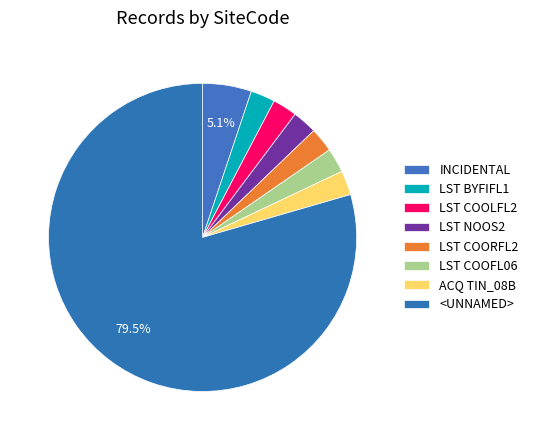

To the nearest percent, what is the average slice percentage?

12%